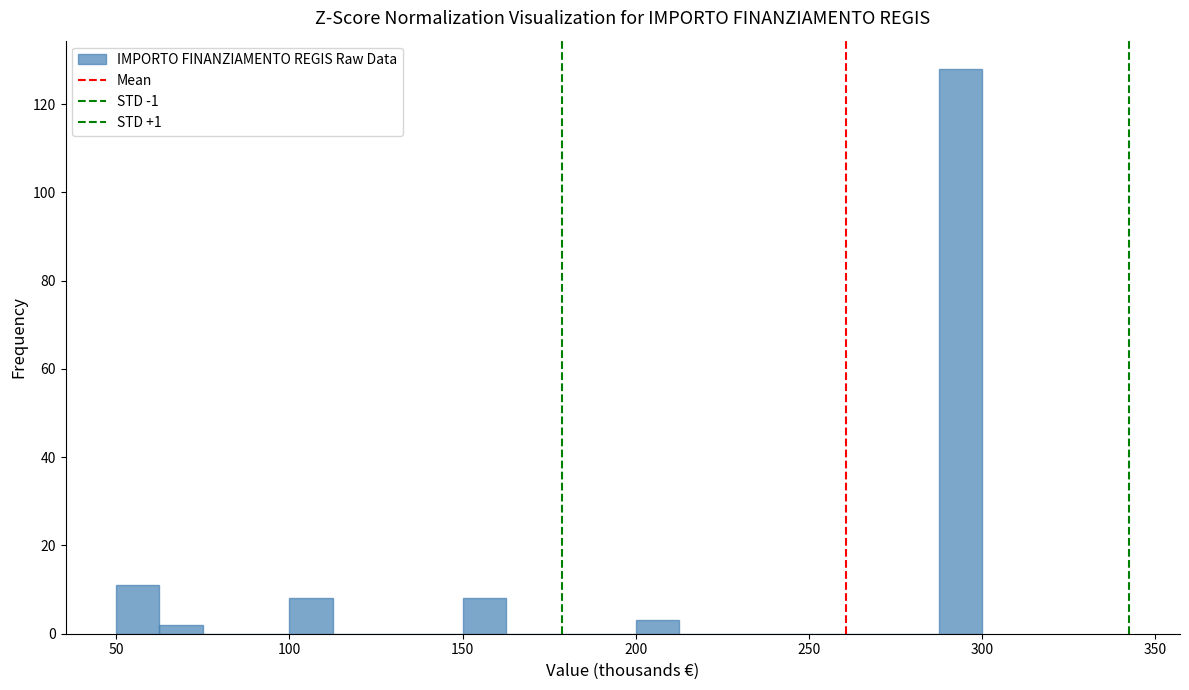

Around what value on the x-axis is the tallest bar? Give the approximate position of its centre, as read against the axis.

295